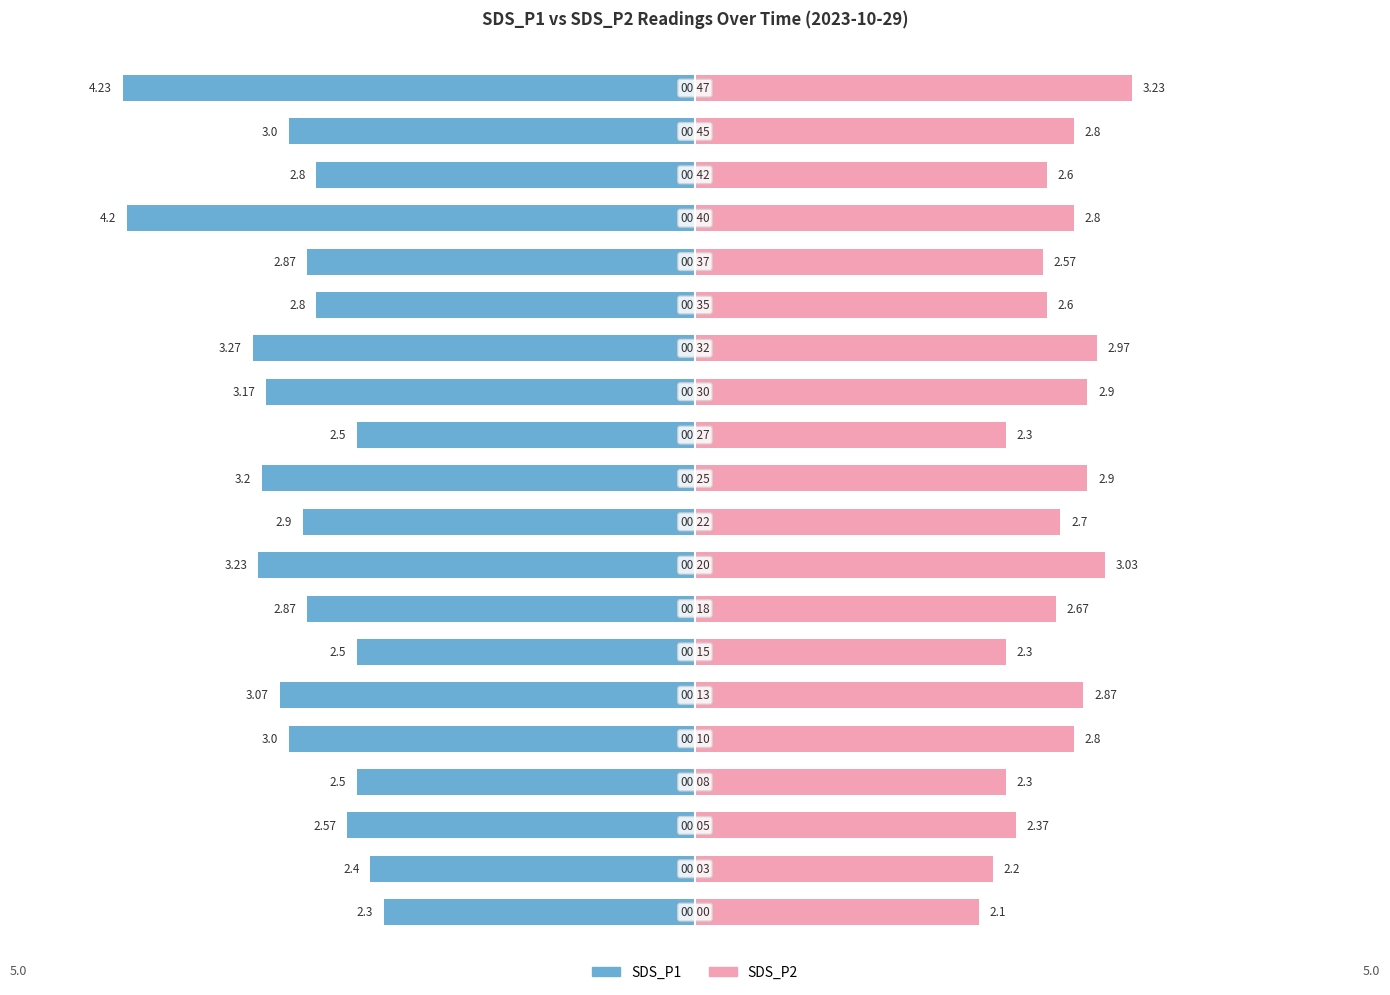

What is the highest value of the SDS_P2 series?

3.2